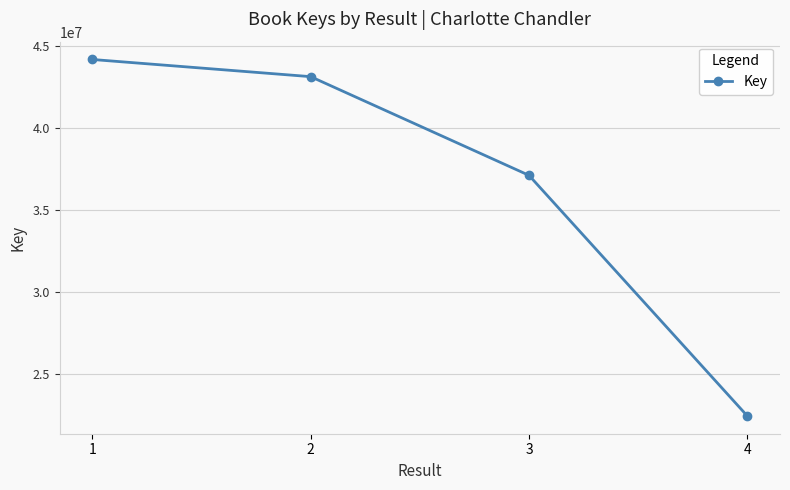

What is the value of the 1st point from the left?

44205307